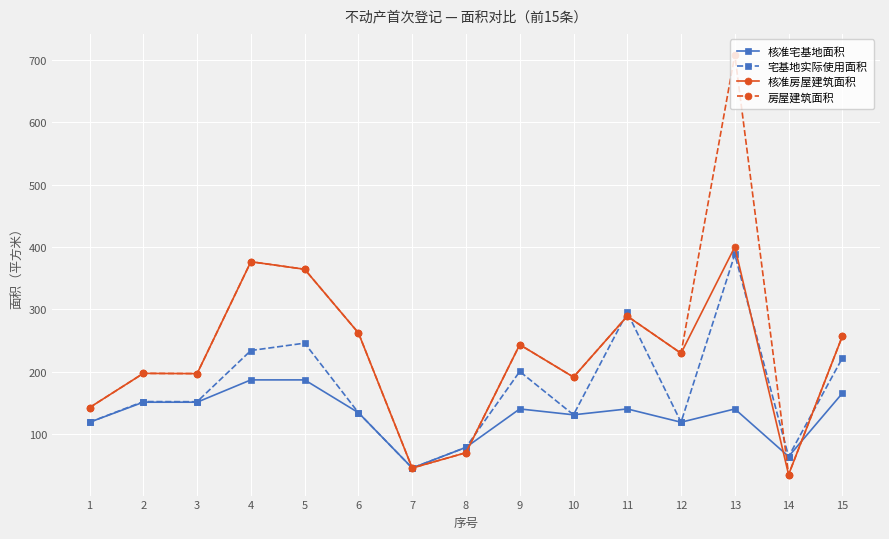

Where does the 宅基地实际使用面积 series first go above 151?

2